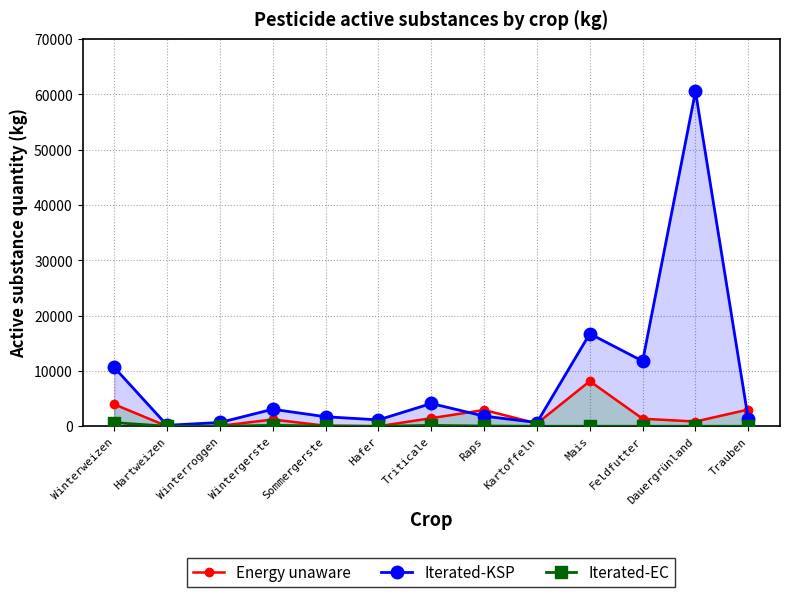

The Iterated-KSP series shows 18388 at Feldfutter. True or false?

False